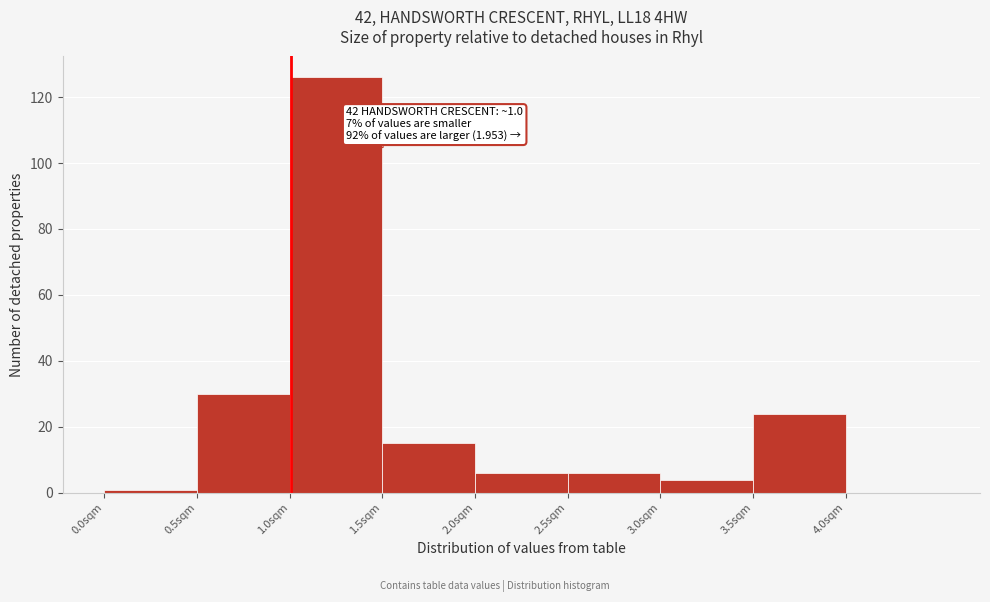

Over which range of the x-axis is the bar tallest?

1.0 to 1.5